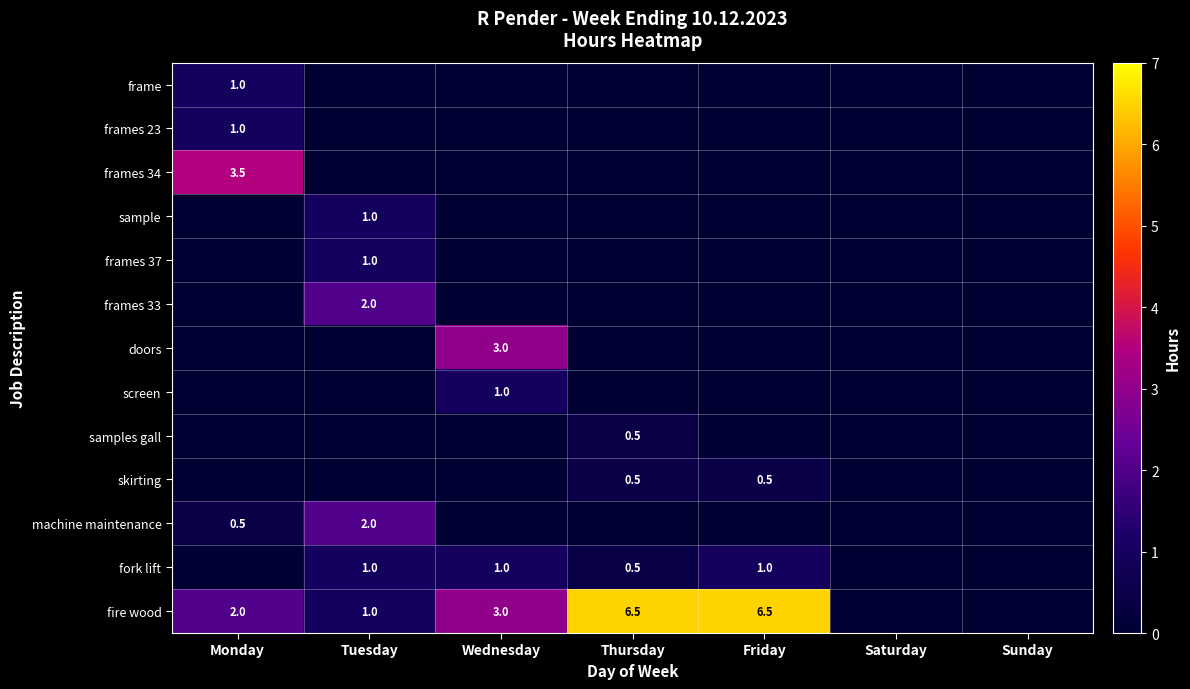

At how many categories does at least one series exceed 4?

2